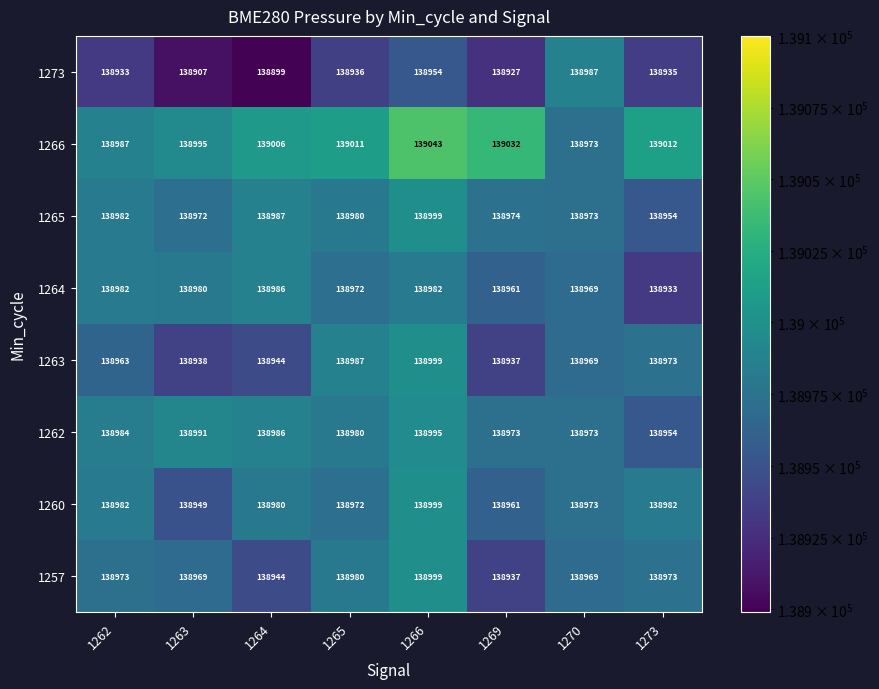

The 1264 series shows 138972 at 1265. True or false?

True